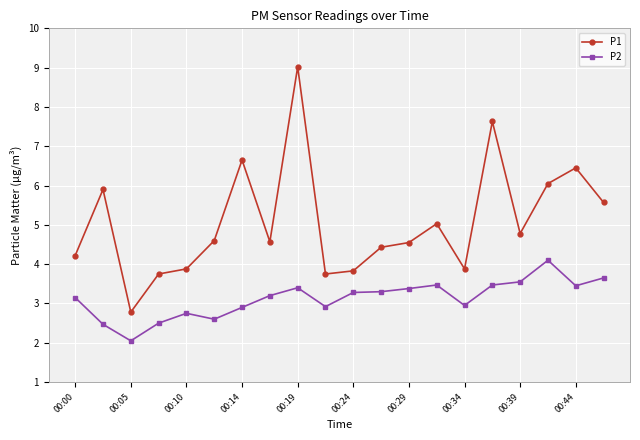

What are all the series names shown in the legend?

P1, P2